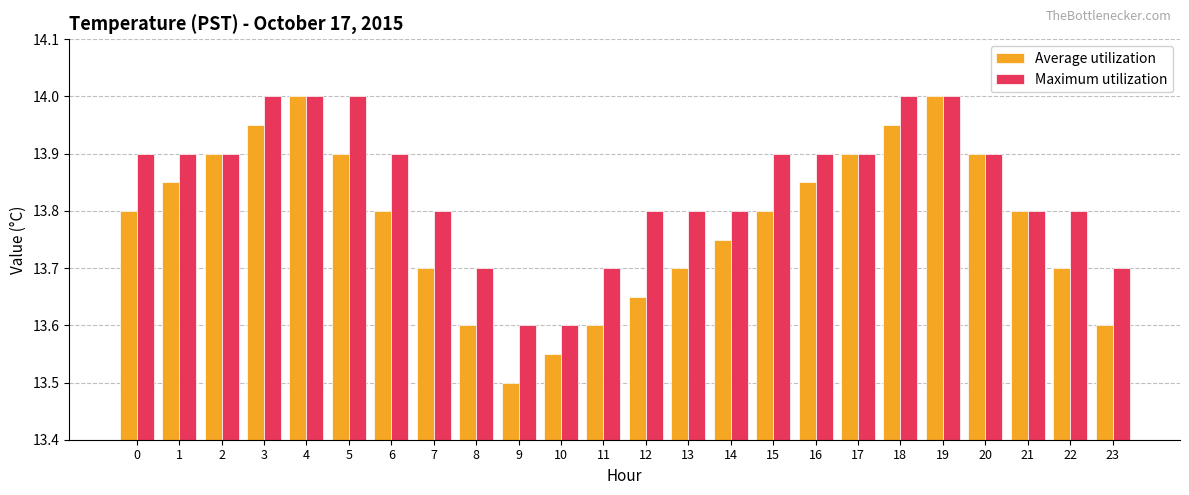

Rank the series by their average value, from highest to lowest.

Maximum utilization, Average utilization